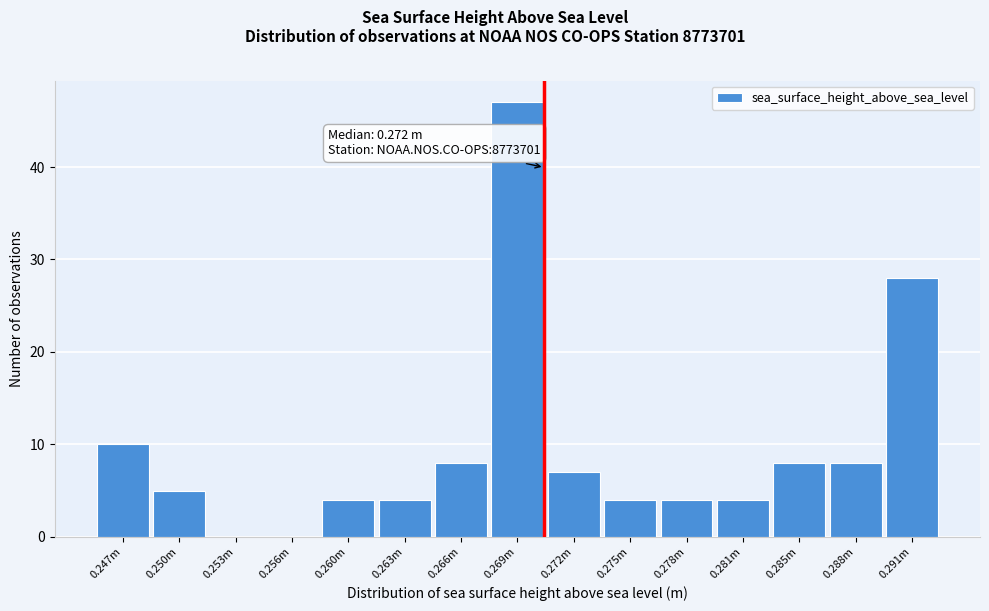

Reading right to left, transcribe all the data shown in this chart.

0.291m=28	0.288m=8	0.285m=8	0.281m=4	0.278m=4	0.275m=4	0.272m=7	0.269m=47	0.266m=8	0.263m=4	0.260m=4	0.256m=0	0.253m=0	0.250m=5	0.247m=10